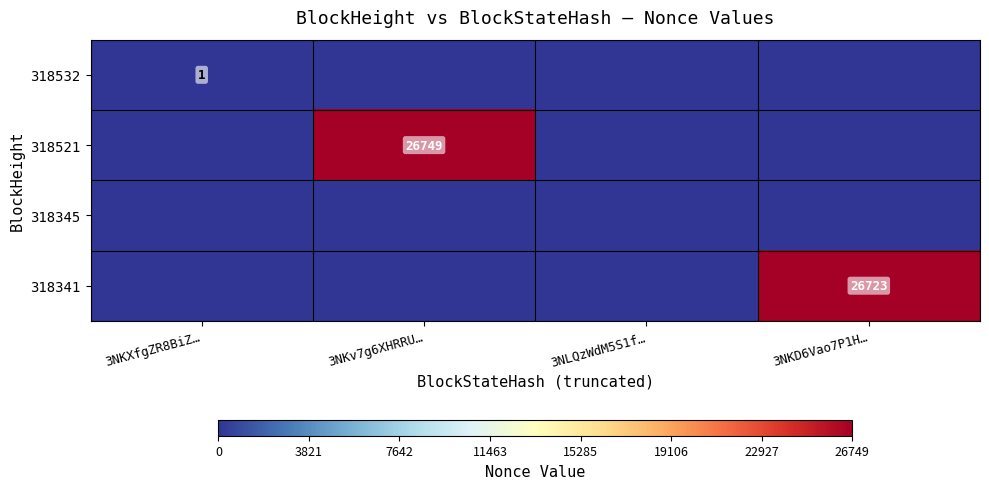

The 318521 series shows 39663 at 3NKv7g6XHRRU…. True or false?

False